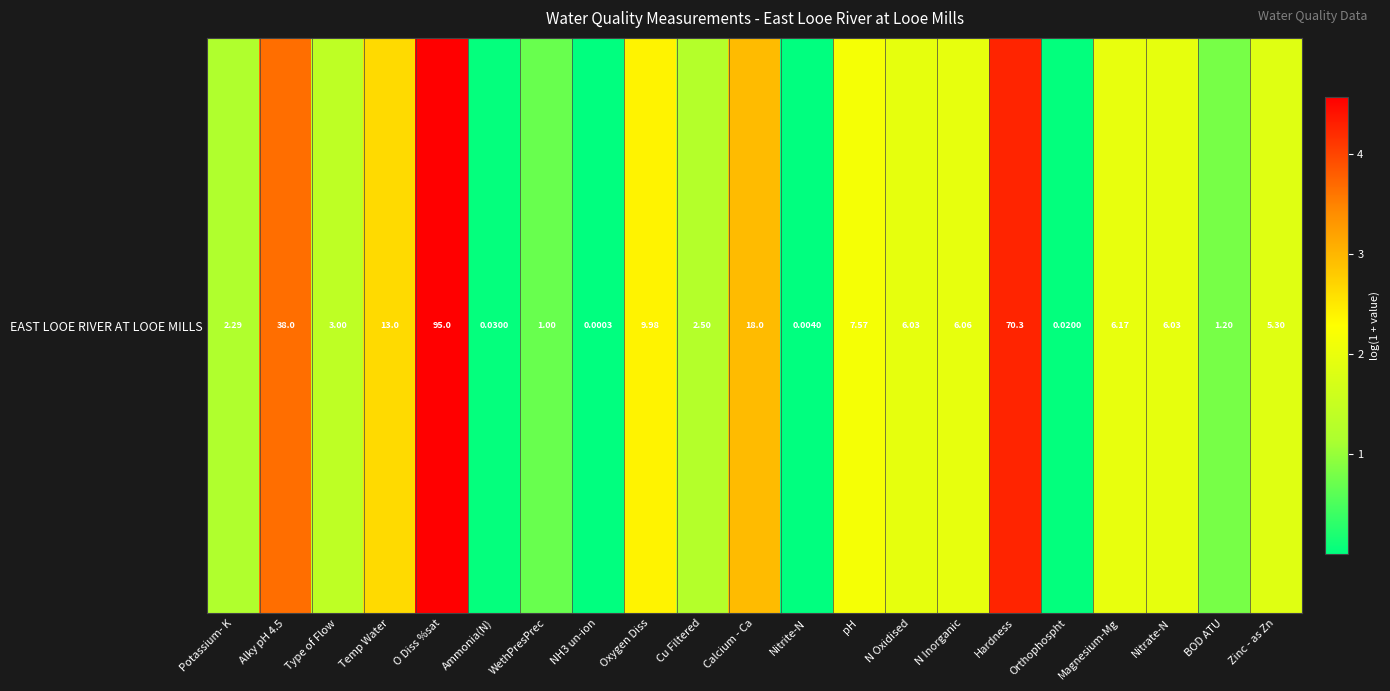

Which category has the lowest value across all series?

NH3 un-ion